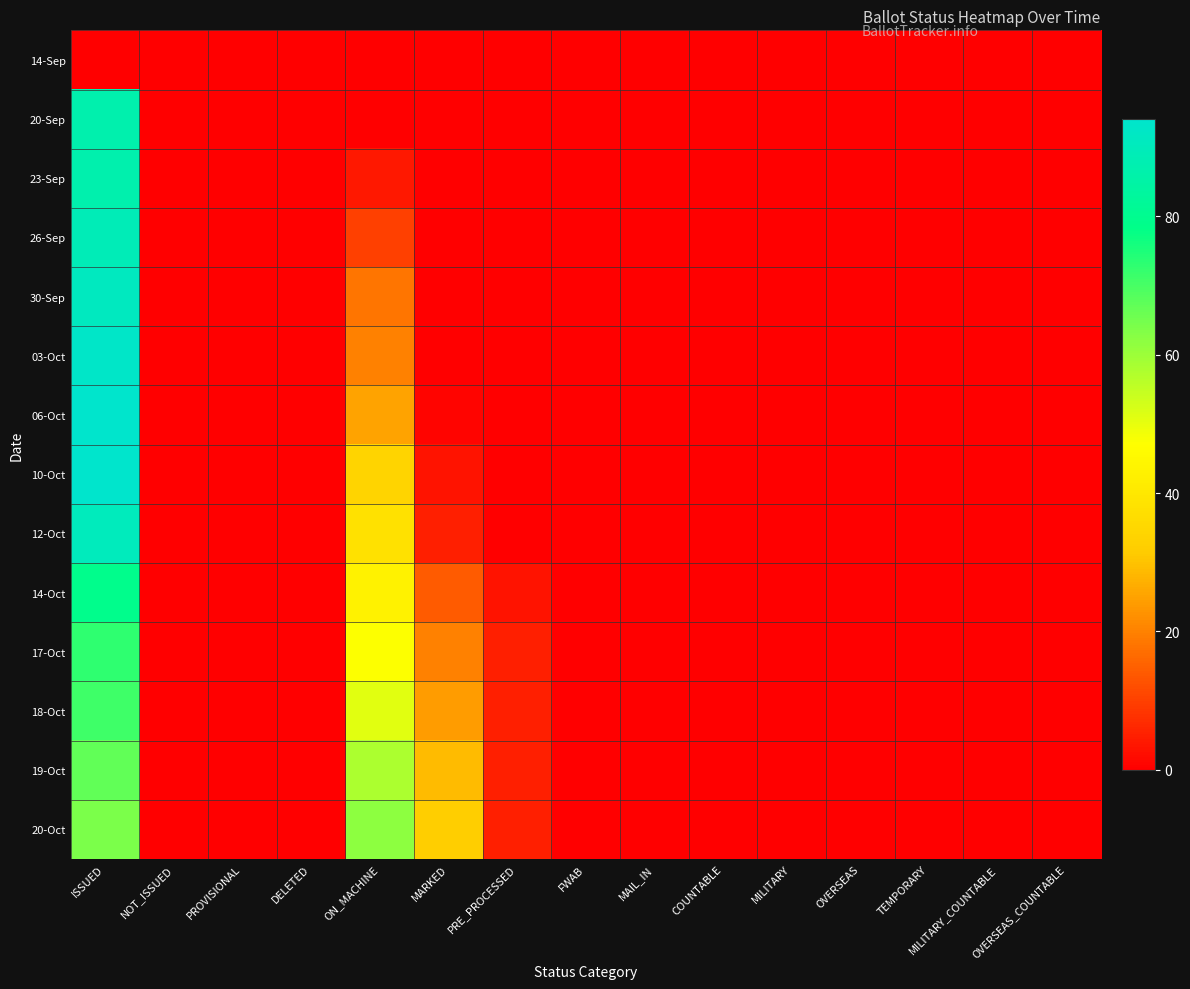

Which has a higher value, PRE_PROCESSED or MILITARY?

PRE_PROCESSED